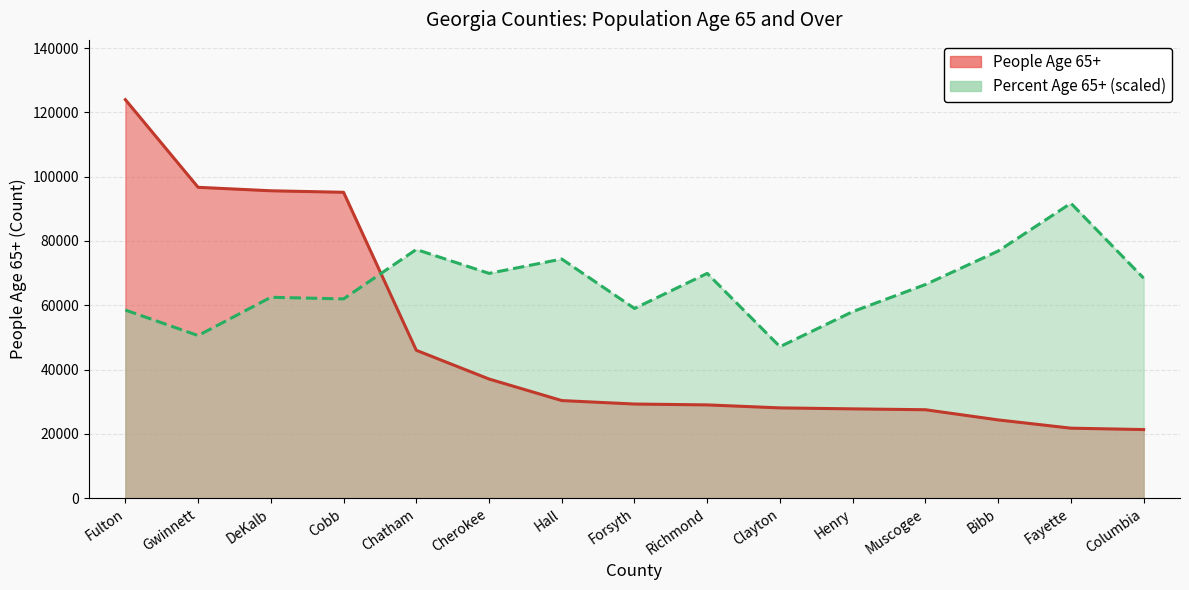

What is the total value across all series at Fayette?

113466.6